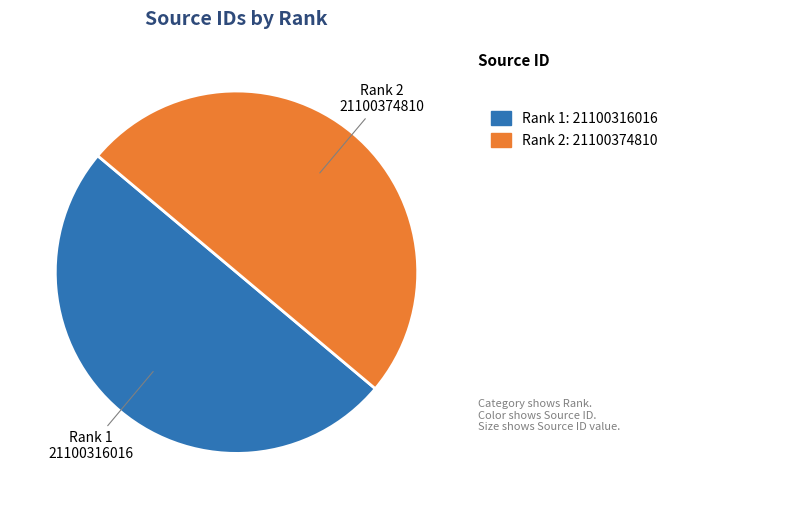

Do Rank 2 and Rank 1 together represent more than half of the pie?

Yes